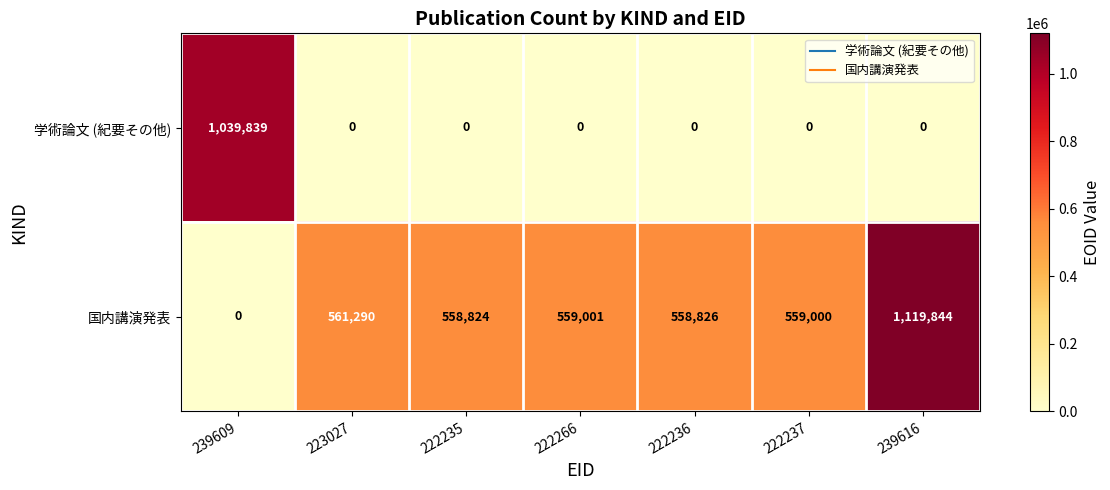

Reading left to right, what are all the values shown in this chart?

学術論文 (紀要その他): 1039839	0	0	0	0	0	0
国内講演発表: 0	561290	558824	559001	558826	559000	1119844